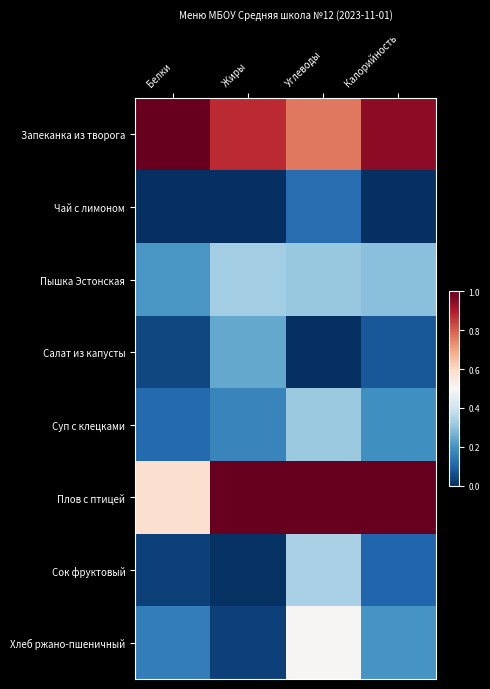

At which category is the sum across all series the highest?

Углеводы